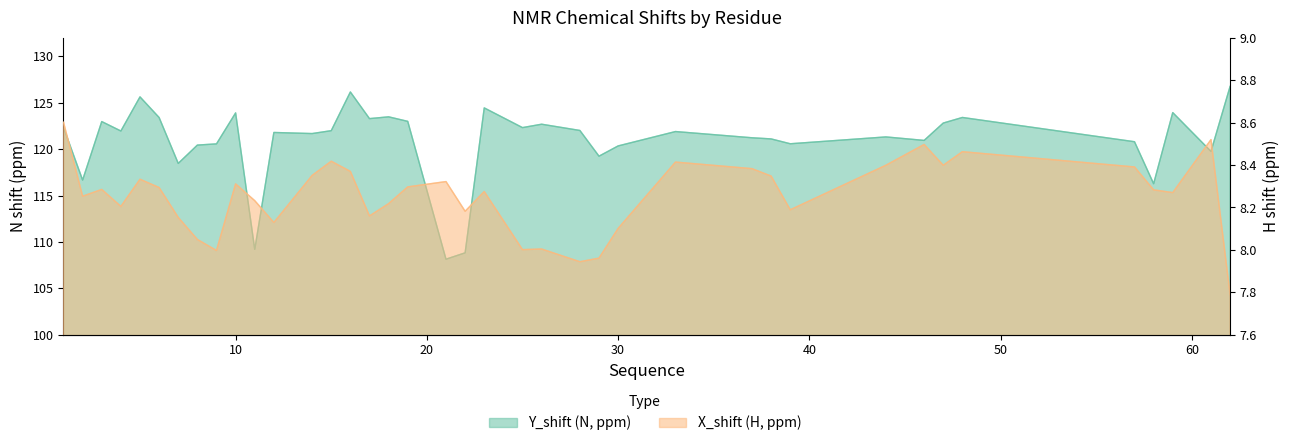

How many values in the X_shift series exceed 8?

35